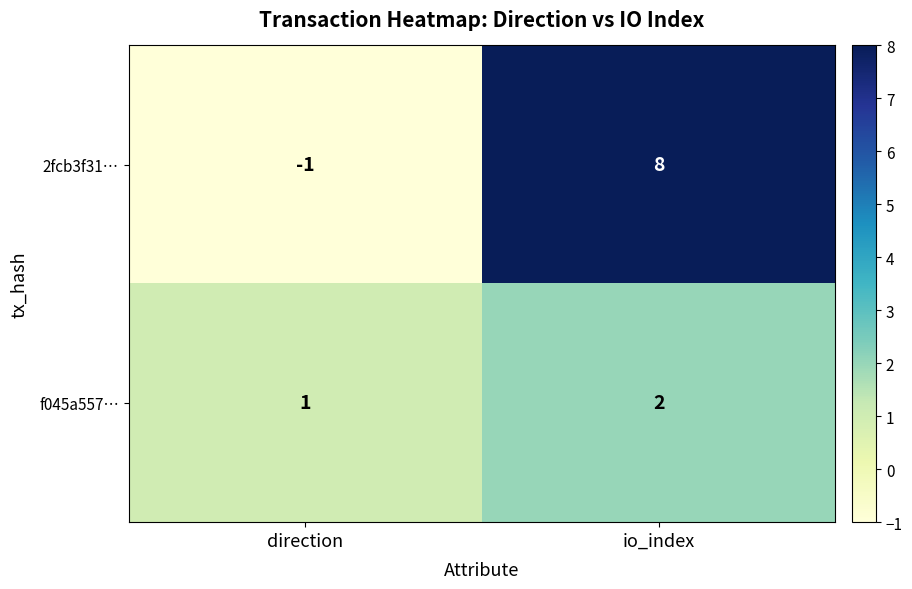

Reading right to left, list all the values displayed in this chart.

2fcb3f31…: 8	-1
f045a557…: 2	1